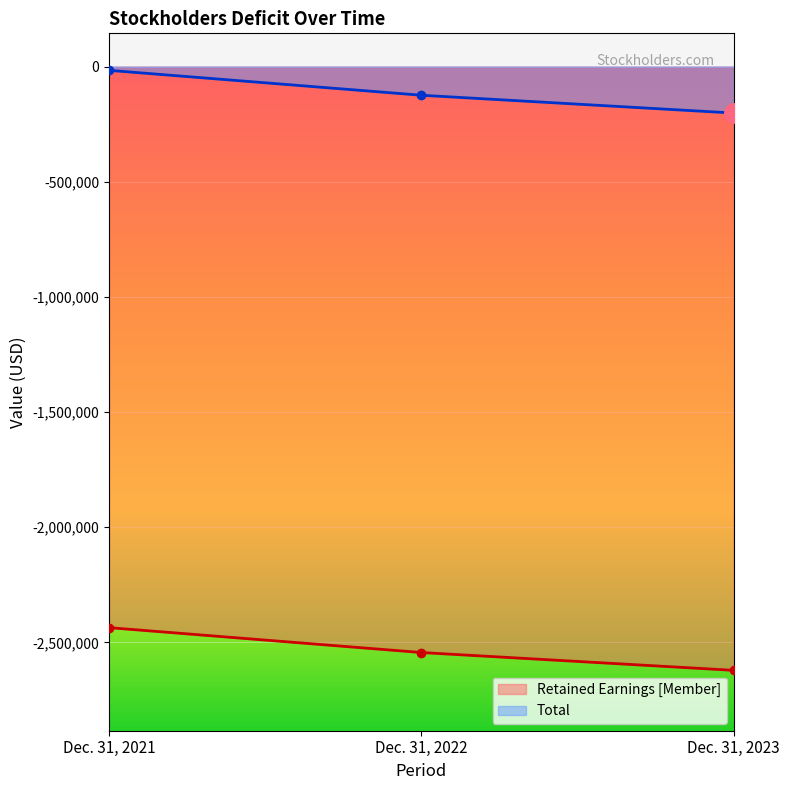

What are all the series names shown in the legend?

Retained Earnings [Member], Total